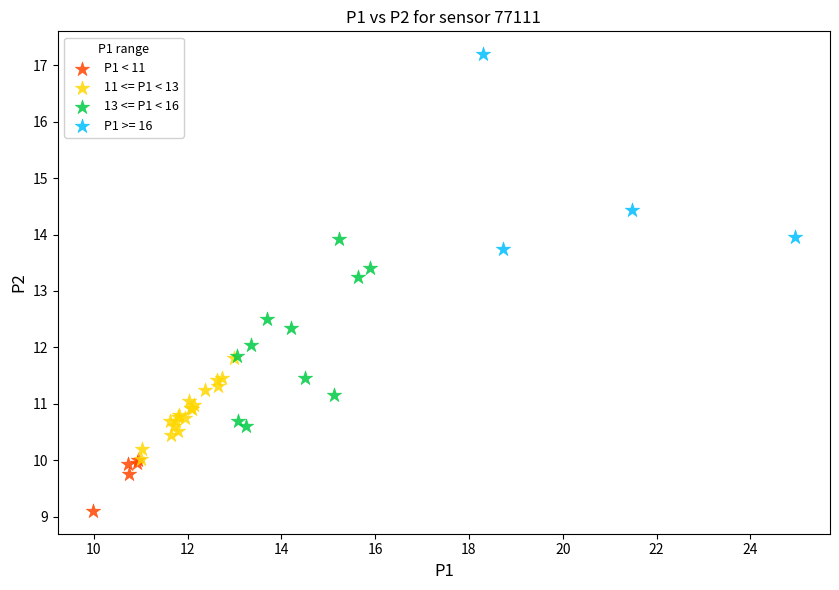

Which series reaches the minimum Y coordinate?

P1 < 11